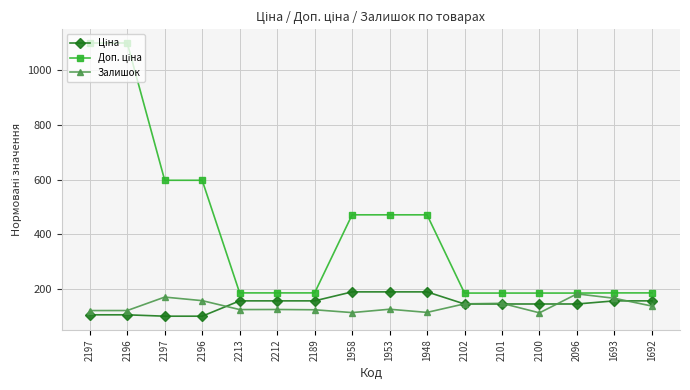

What is the highest value of the Залишок series?

181.6